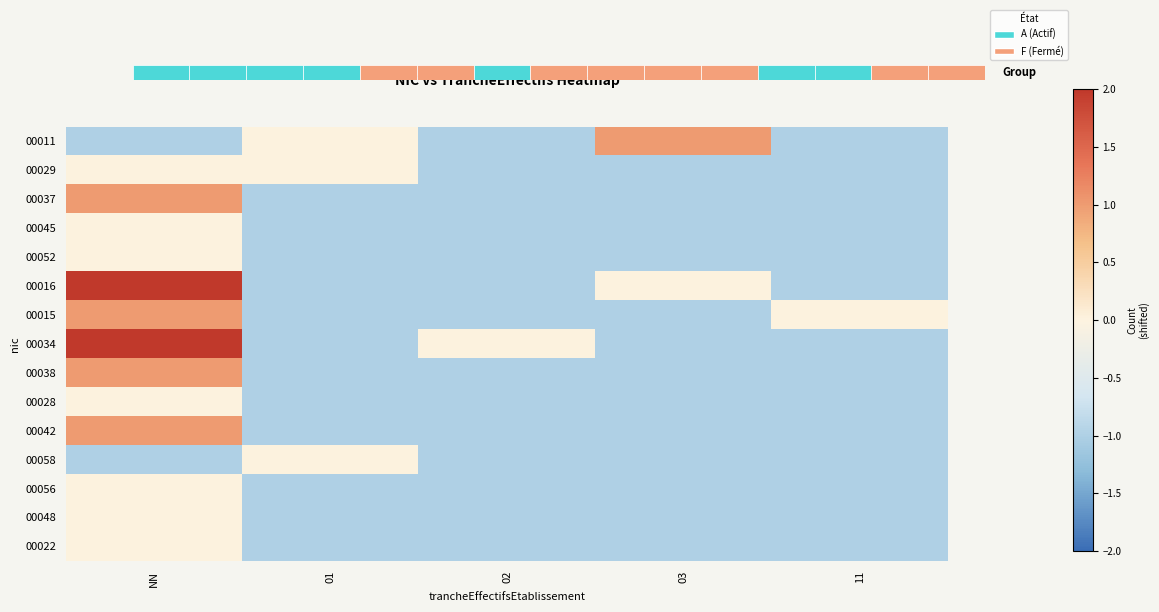

Between NN and 03, which is larger?

03